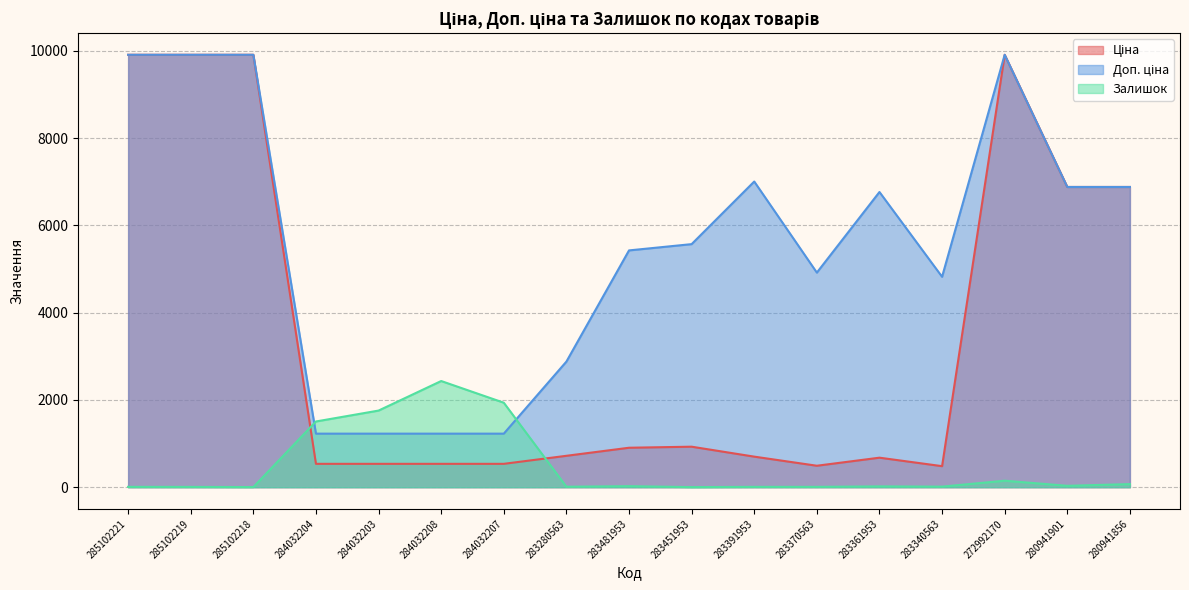

Which category has the highest value in the Ціна series?

285102221